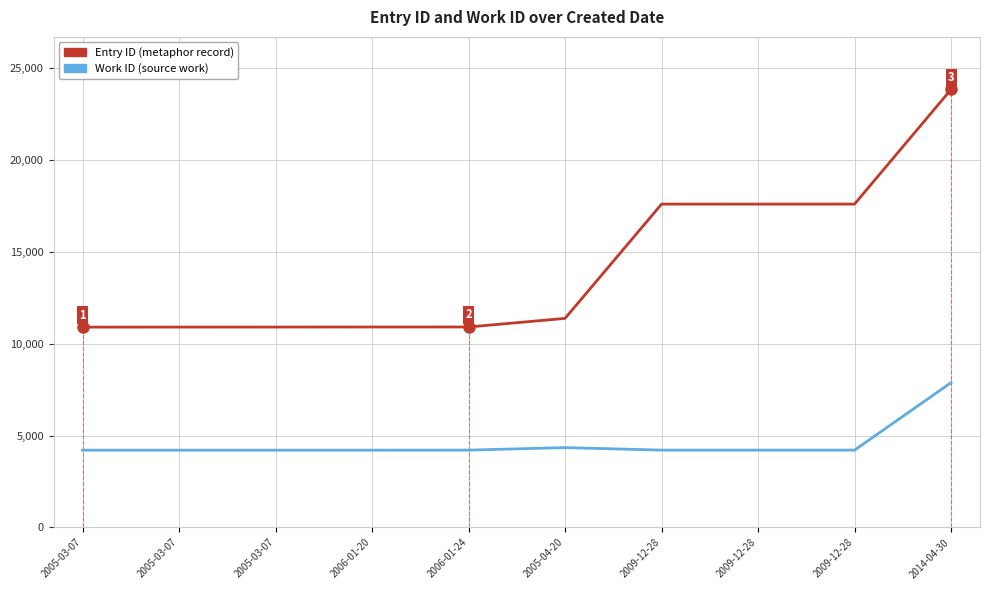

At which label does Work ID first exceed 4208?

2005-04-20